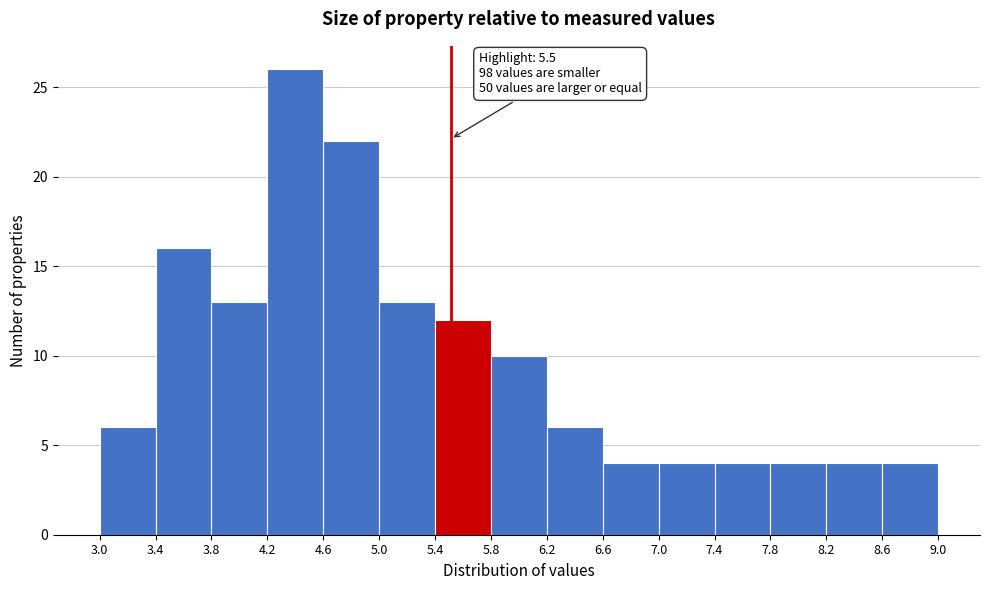

Which range on the x-axis has the tallest bar?

4.2 to 4.6